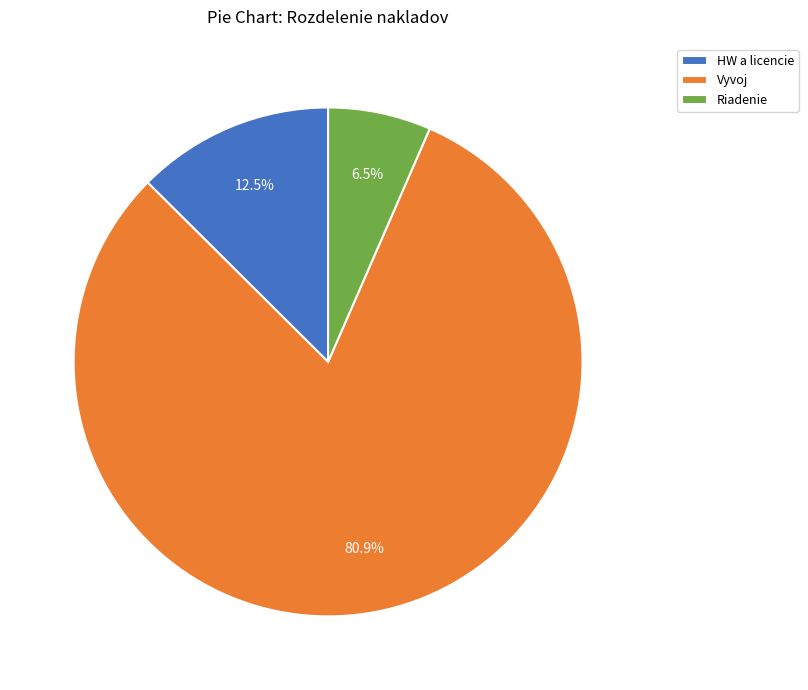

How many segments does this pie chart have?

3